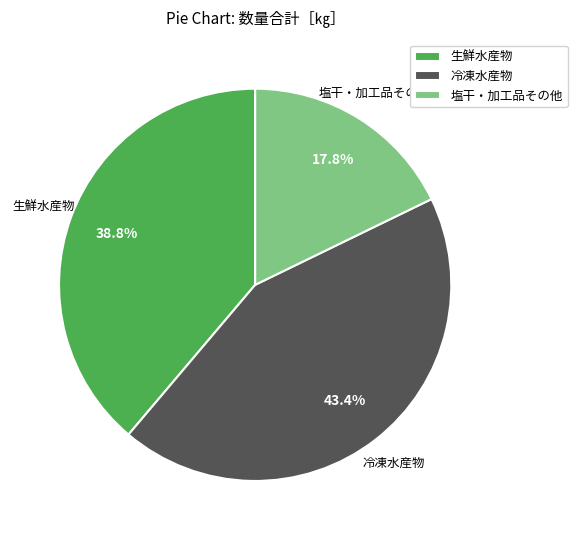

Rank the categories by value from lowest to highest.

塩干・加工品その他, 生鮮水産物, 冷凍水産物